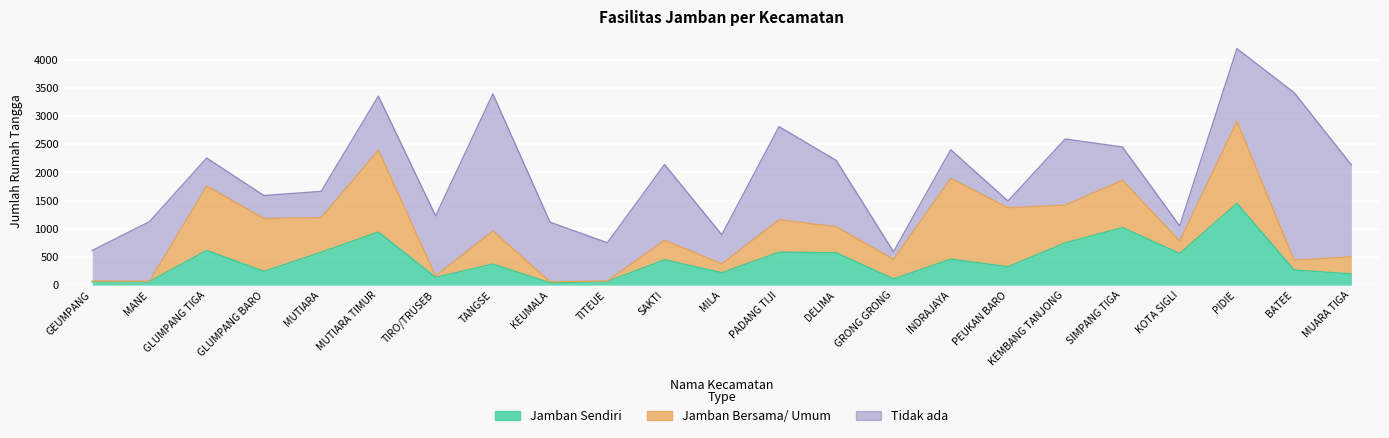

At which category does Tidak ada reach its first local peak?

MANE